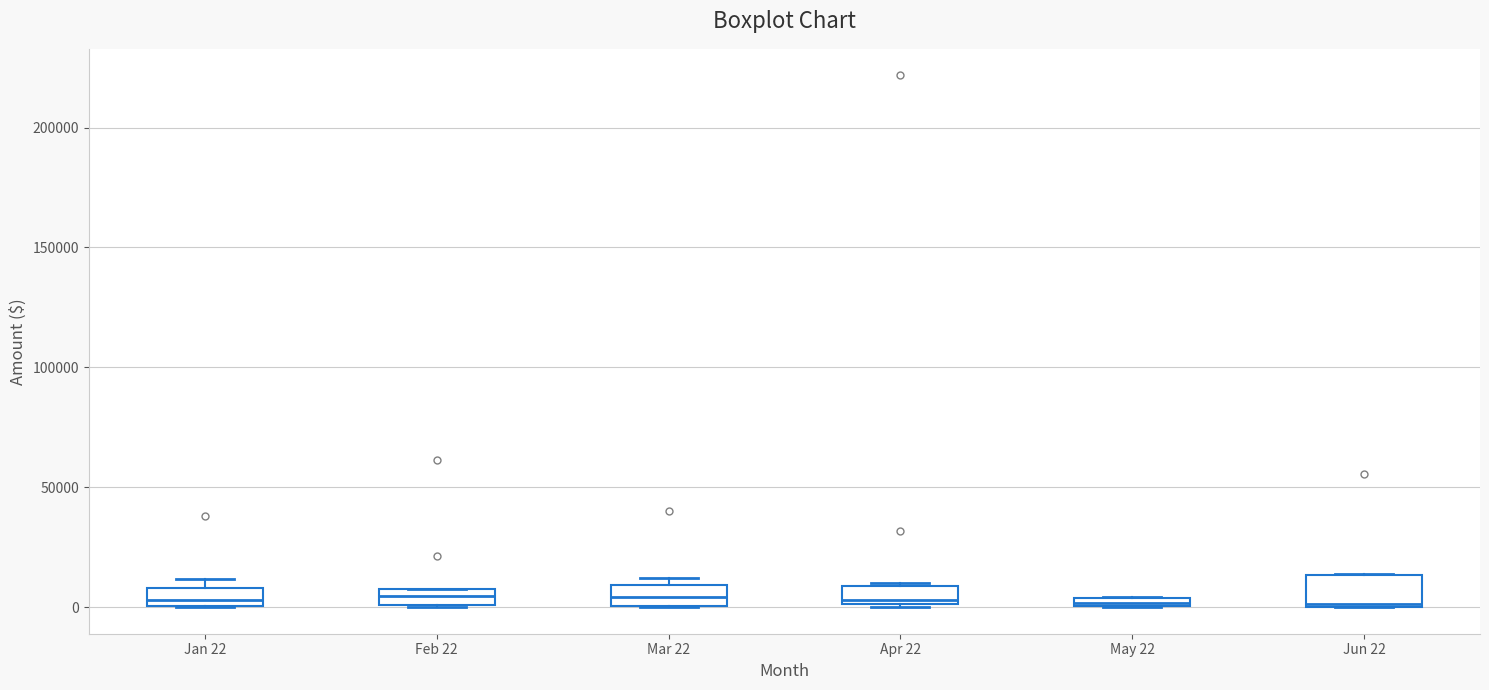

Where does the median line of the box for Mar 22 sit on the y-axis? The values are not printed on the chart, so give them approximately, as read against the axis.

5000